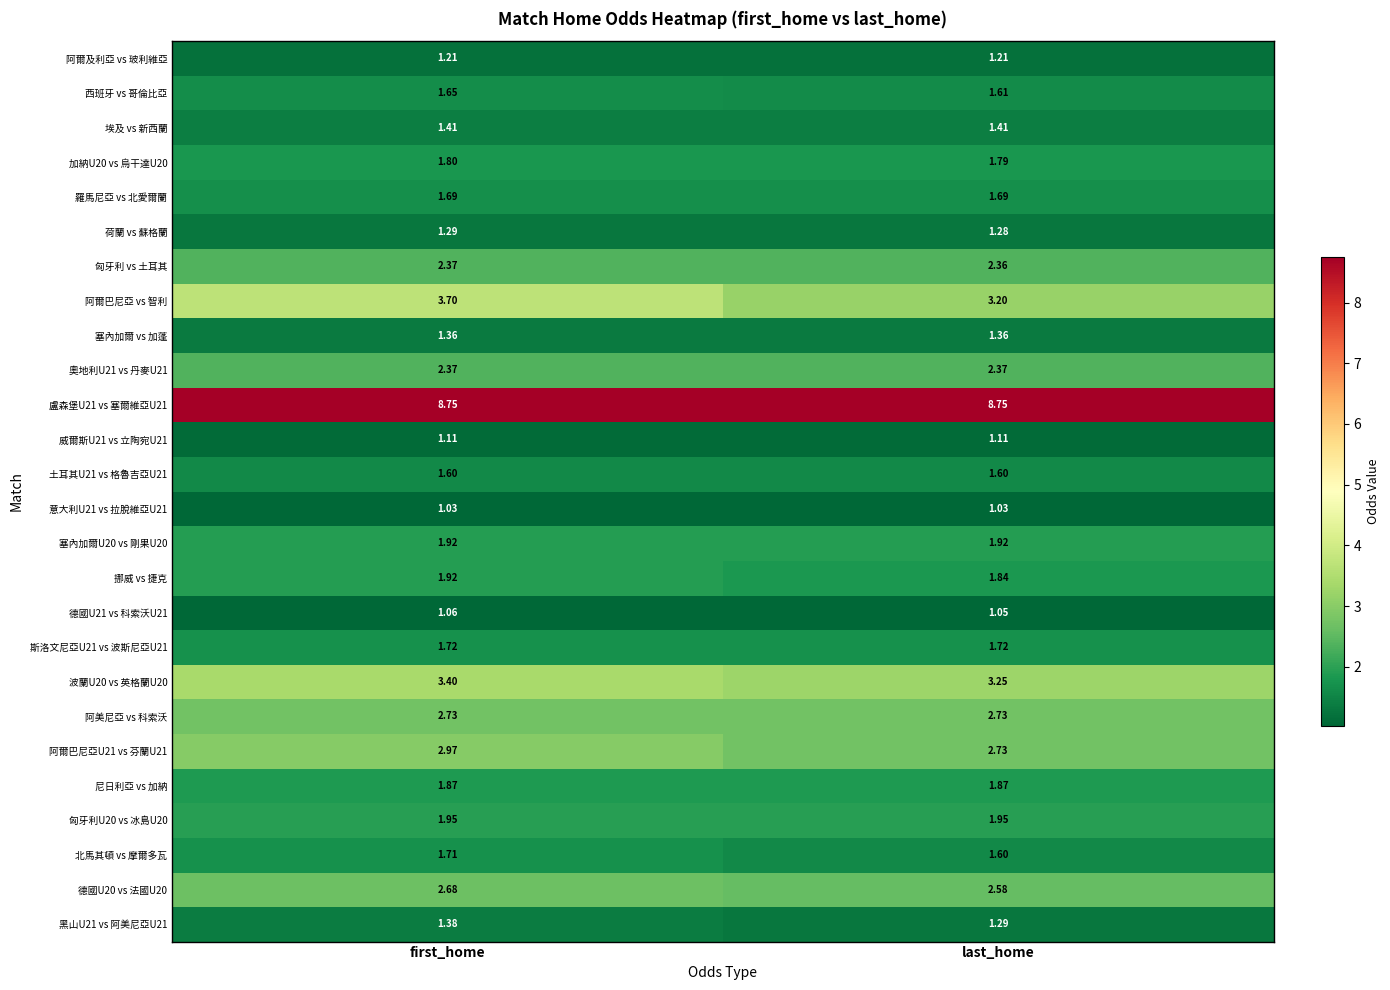

Is the value of 匈牙利U20 vs 冰島U20 at first_home greater than the value of 威爾斯U21 vs 立陶宛U21 at last_home?

Yes